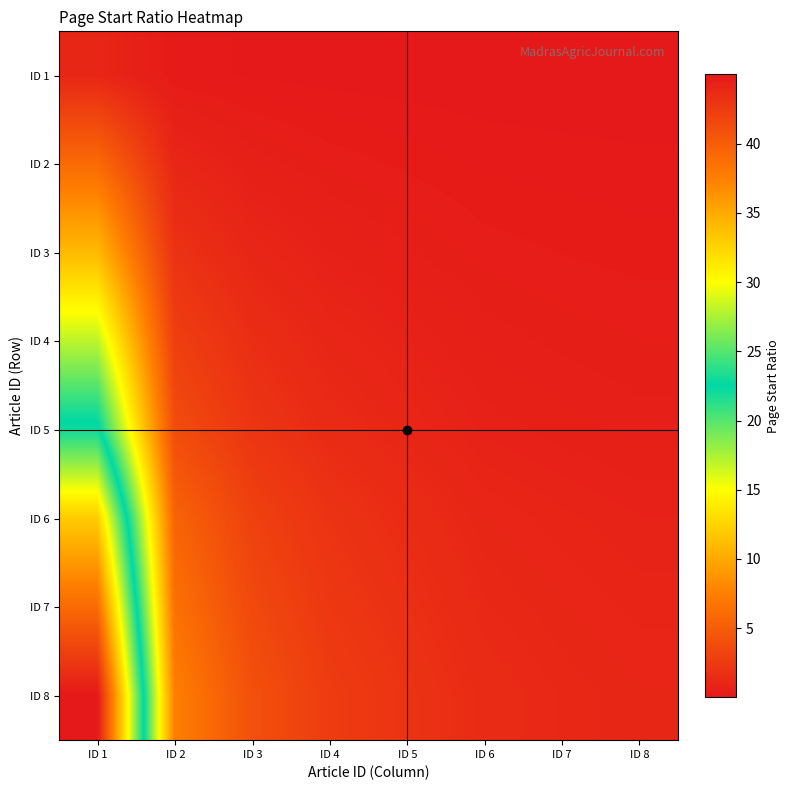

Reading left to right, transcribe all the data shown in this chart.

ID 1: ID 1=1.0	ID 2=0.2	ID 3=0.1	ID 4=0.1	ID 5=0.0	ID 6=0.0	ID 7=0.0	ID 8=0.0
ID 2: ID 1=6.0	ID 2=1.0	ID 3=0.5	ID 4=0.4	ID 5=0.3	ID 6=0.2	ID 7=0.2	ID 8=0.1
ID 3: ID 1=11.0	ID 2=1.8	ID 3=1.0	ID 4=0.6	ID 5=0.5	ID 6=0.3	ID 7=0.3	ID 8=0.2
ID 4: ID 1=17.0	ID 2=2.8	ID 3=1.5	ID 4=1.0	ID 5=0.7	ID 6=0.5	ID 7=0.4	ID 8=0.4
ID 5: ID 1=23.0	ID 2=3.8	ID 3=2.1	ID 4=1.4	ID 5=1.0	ID 6=0.7	ID 7=0.6	ID 8=0.5
ID 6: ID 1=33.0	ID 2=5.5	ID 3=3.0	ID 4=1.9	ID 5=1.4	ID 6=1.0	ID 7=0.8	ID 8=0.7
ID 7: ID 1=39.0	ID 2=6.5	ID 3=3.5	ID 4=2.3	ID 5=1.7	ID 6=1.2	ID 7=1.0	ID 8=0.9
ID 8: ID 1=45.0	ID 2=7.5	ID 3=4.1	ID 4=2.6	ID 5=2.0	ID 6=1.4	ID 7=1.2	ID 8=1.0